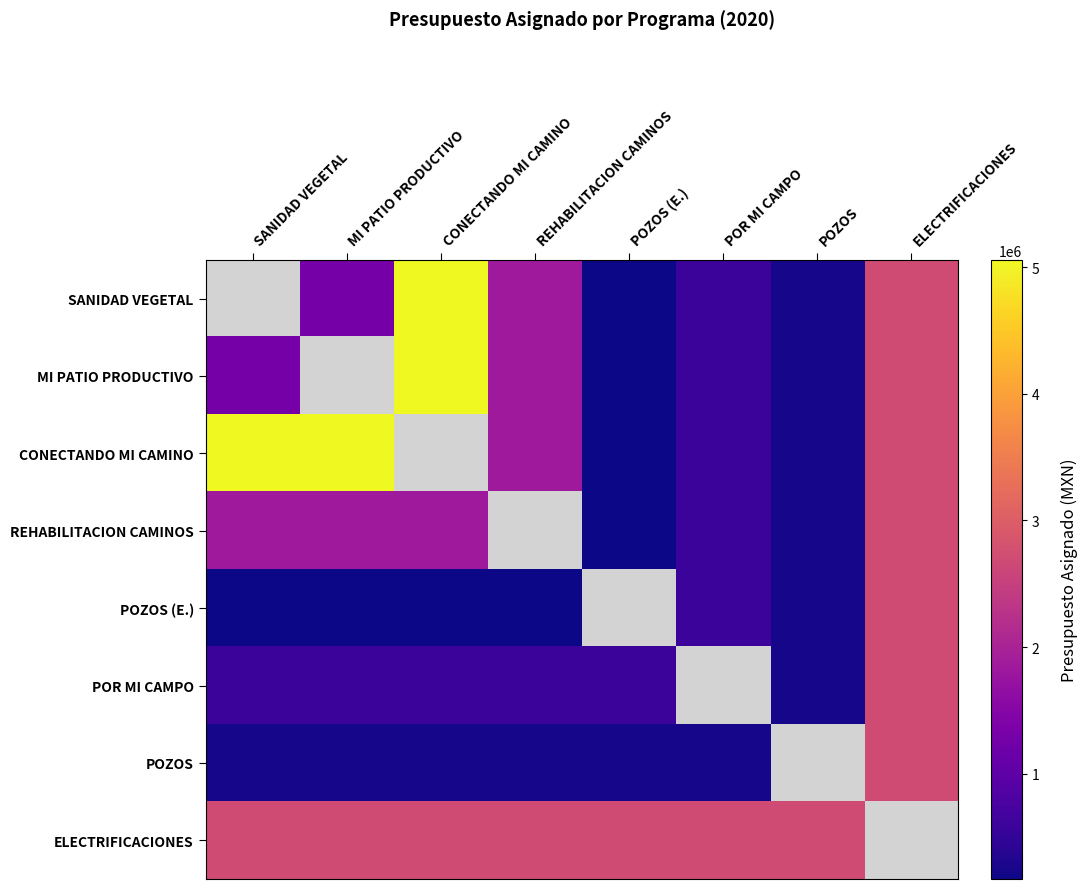

Which has a higher value, SANIDAD VEGETAL or ELECTRIFICACIONES?

ELECTRIFICACIONES